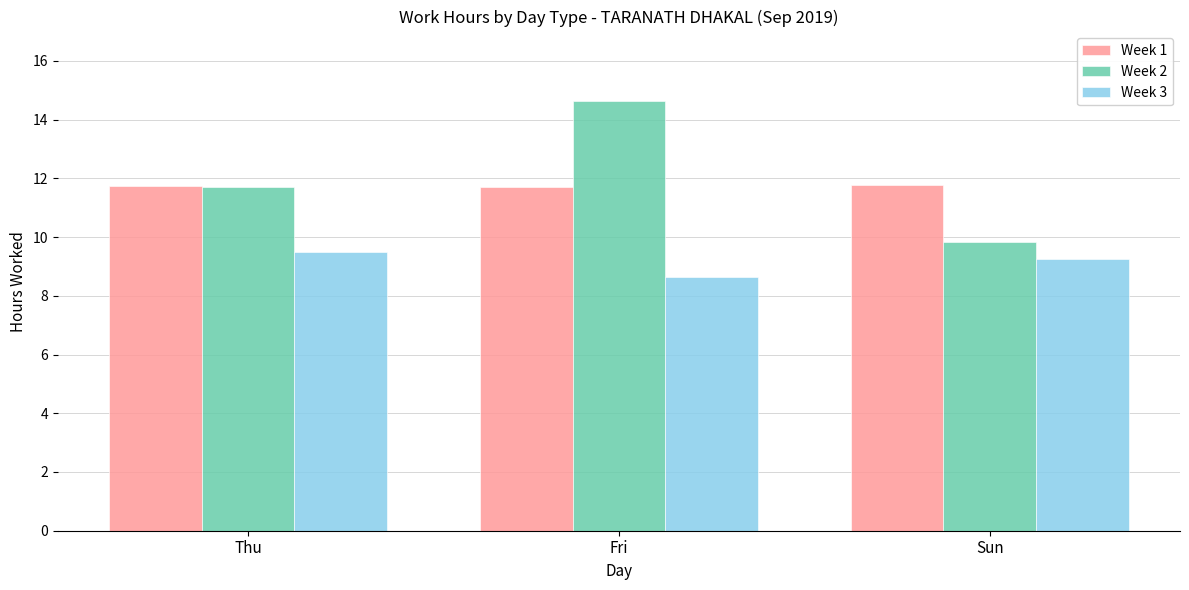

True or false: Week 1 has a value of 4.8 at Sun.

False